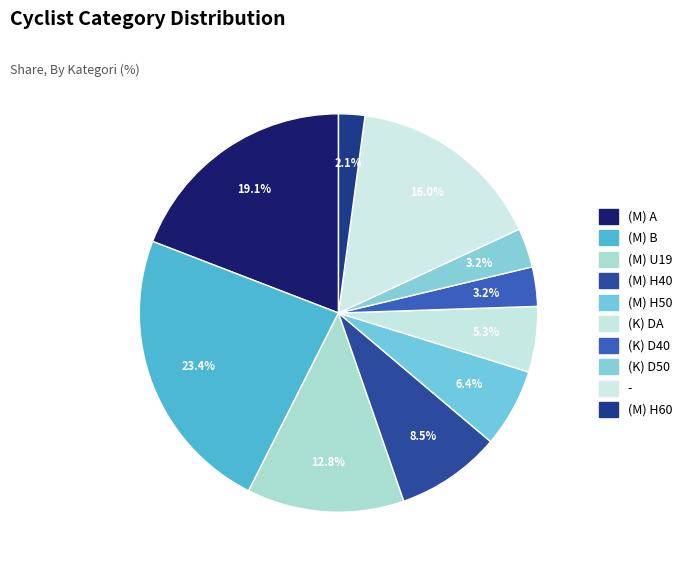

To the nearest percent, what is the difference between the (M) A and (M) H50 slice percentages?

13%